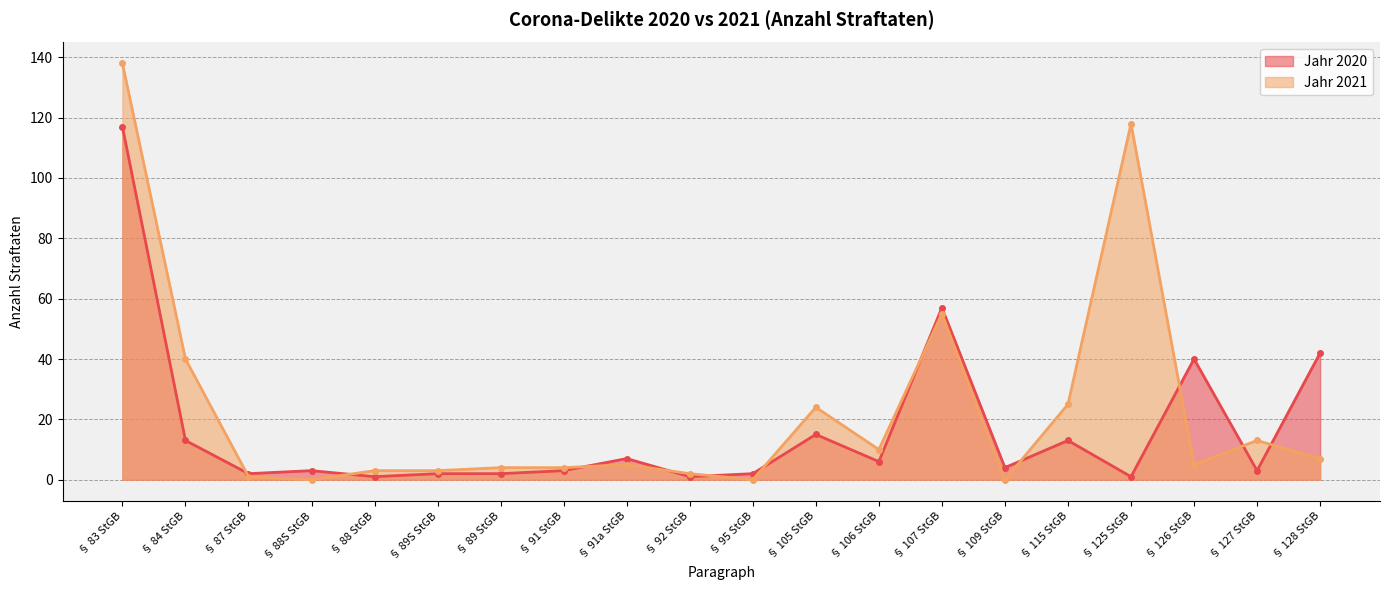

At how many categories does at least one series exceed 96?

2